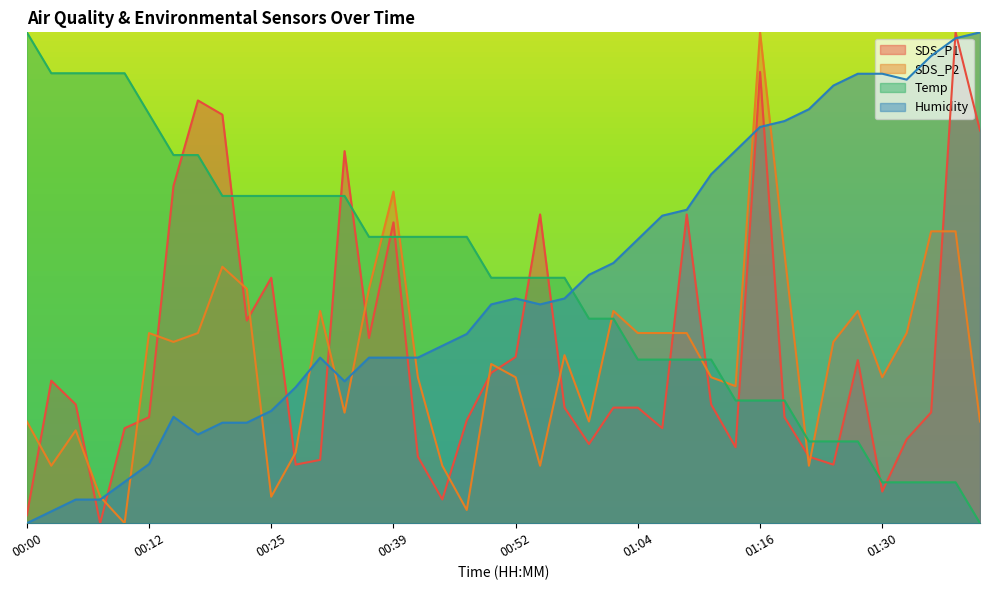

What is the spread (max minus min) of values at 00:47?

19.5